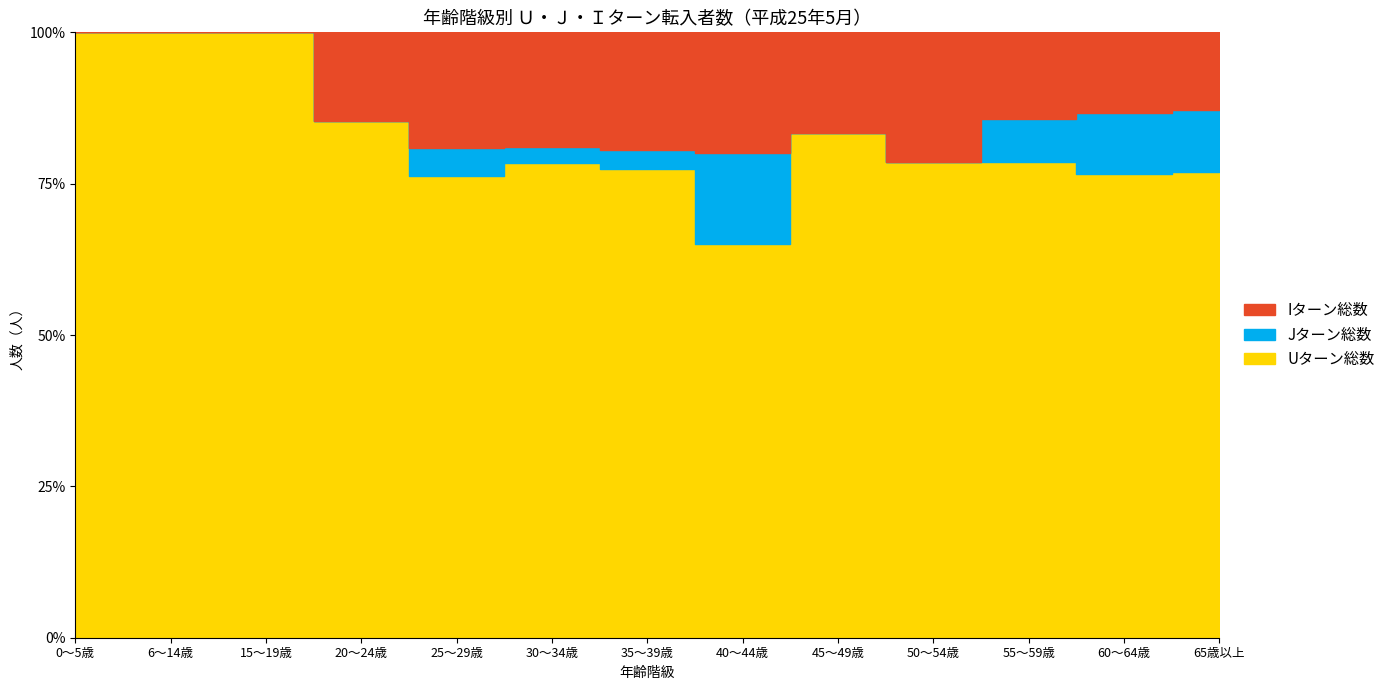

How many distinct data groups are displayed?

3